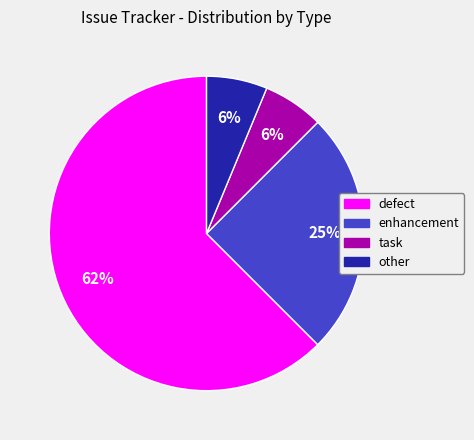

To the nearest percent, what percentage of the pie is enhancement?

25%